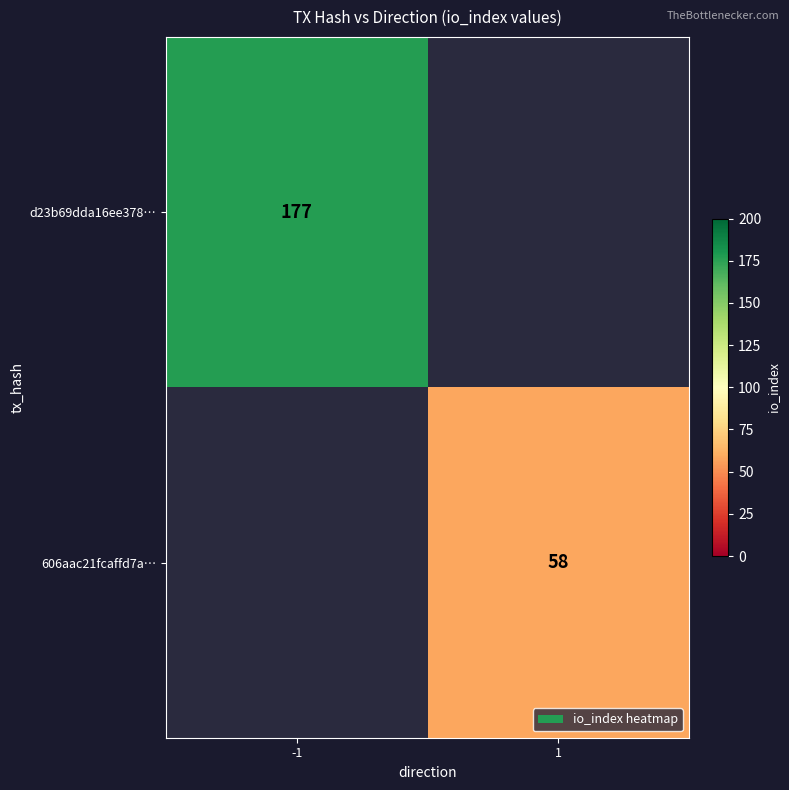

What is the minimum value shown in the chart?

58.0